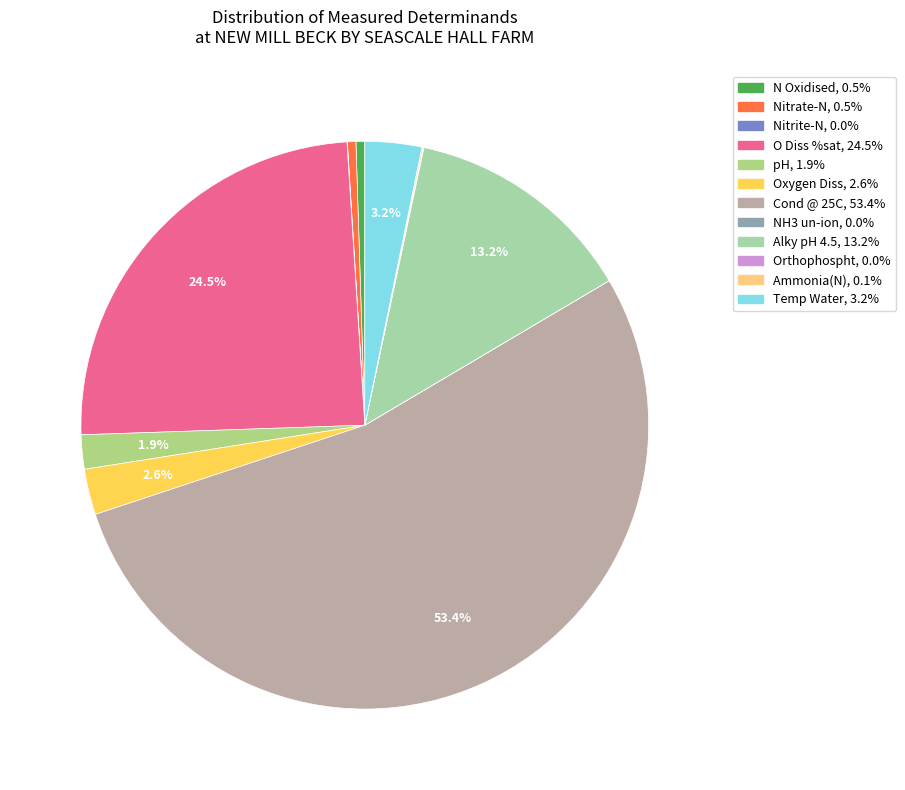

To the nearest percent, what portion does N Oxidised represent?

1%